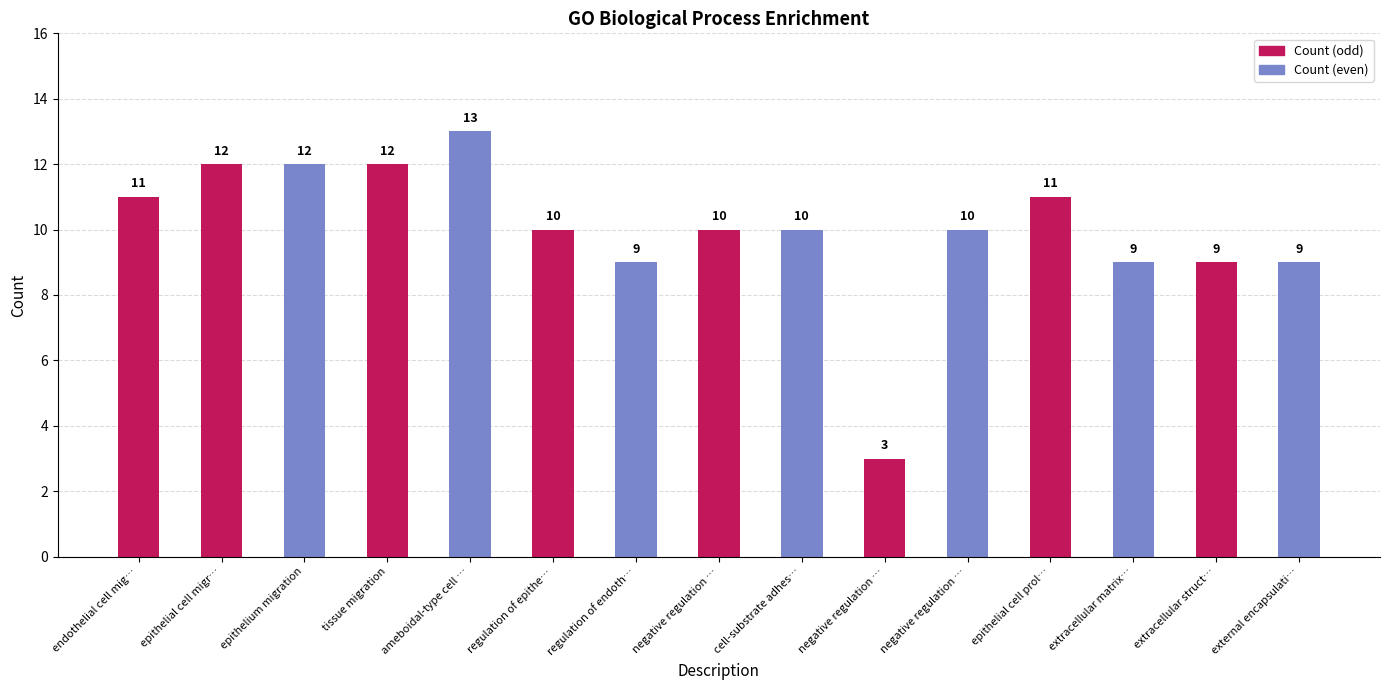

At which label is the value closest to 8?

regulation of endoth…